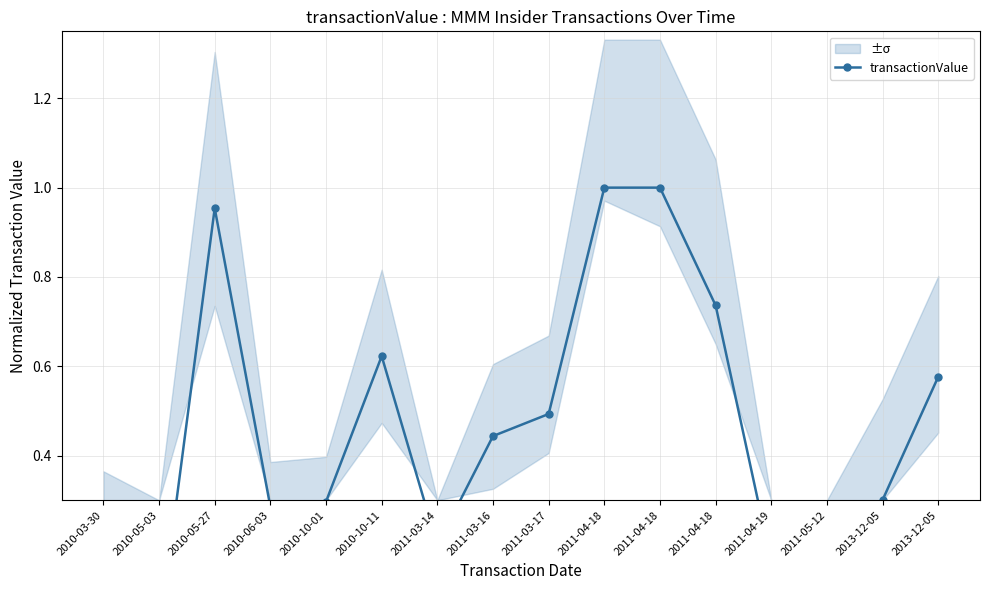

At which category does the chart reach its minimum across all series?

2010-05-03